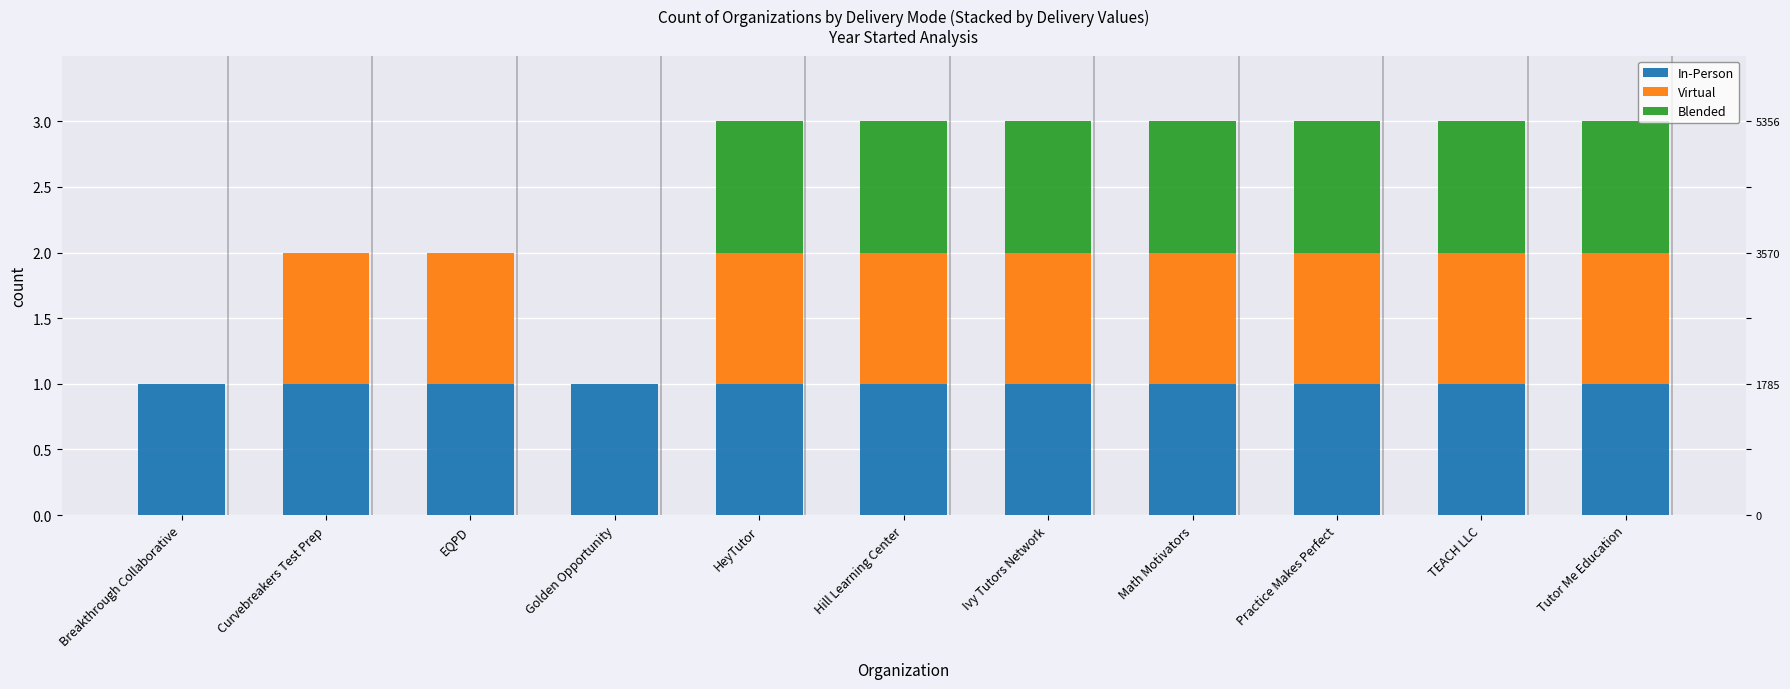

Count the Blended values in the range 0 to 1.

11